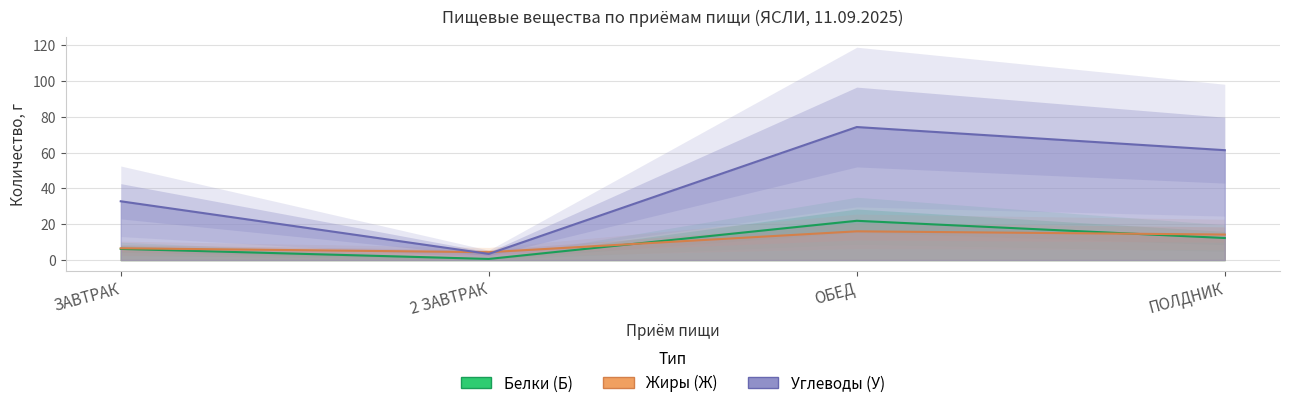

What is the average value of the Белки (Б) series?

10.3